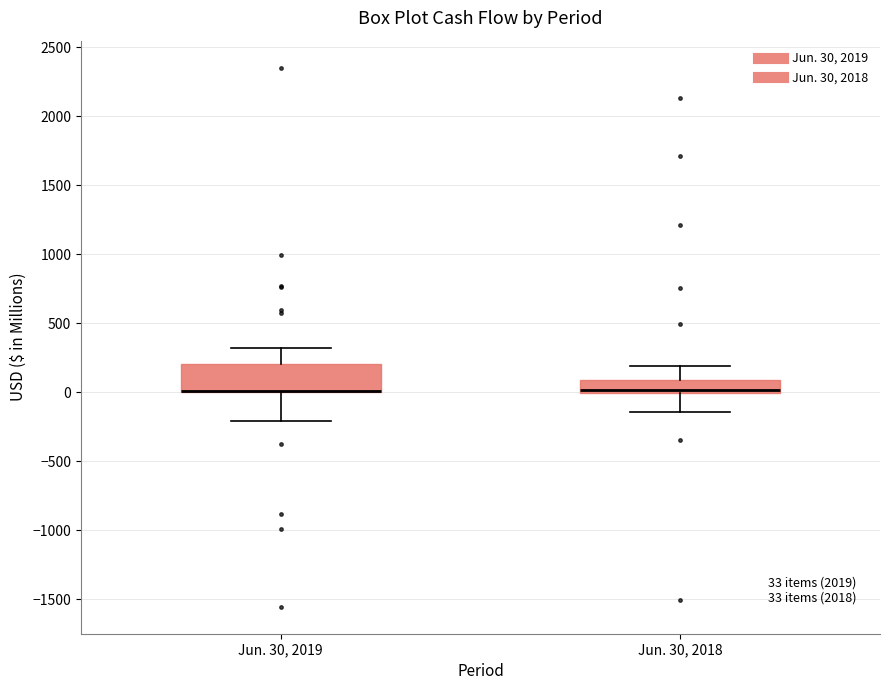

Which box is the tallest, from its lower edge to its upper edge?

Jun. 30, 2019